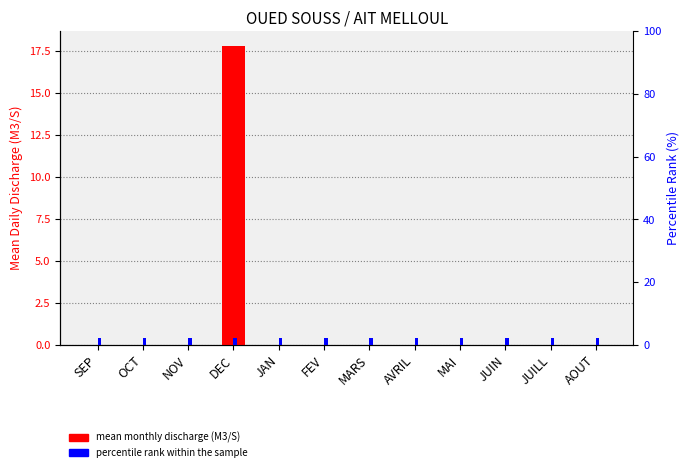

How many series are shown in this chart?

2